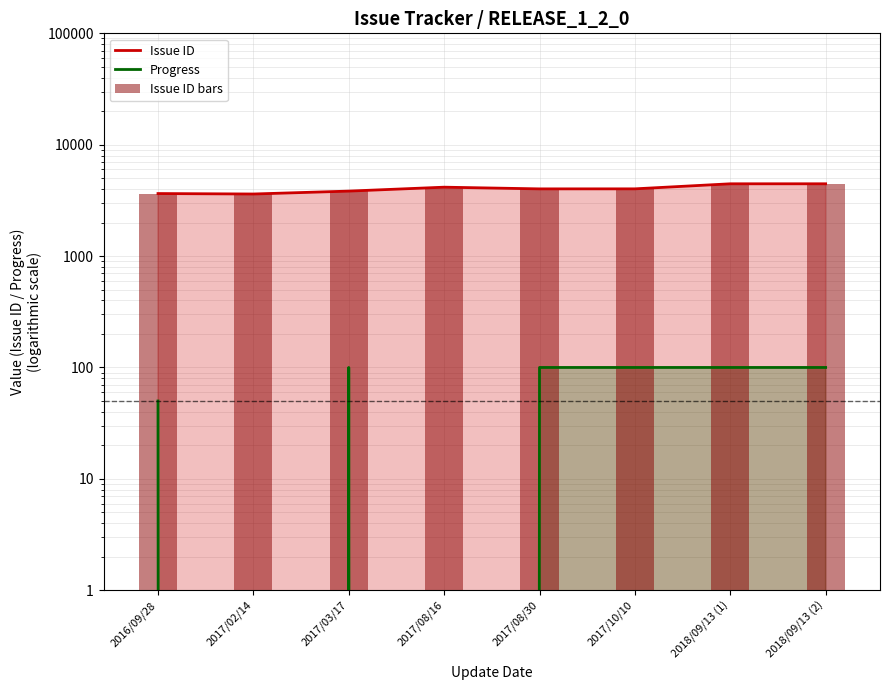

What is the label of the 6th bar from the right?

2017/03/17